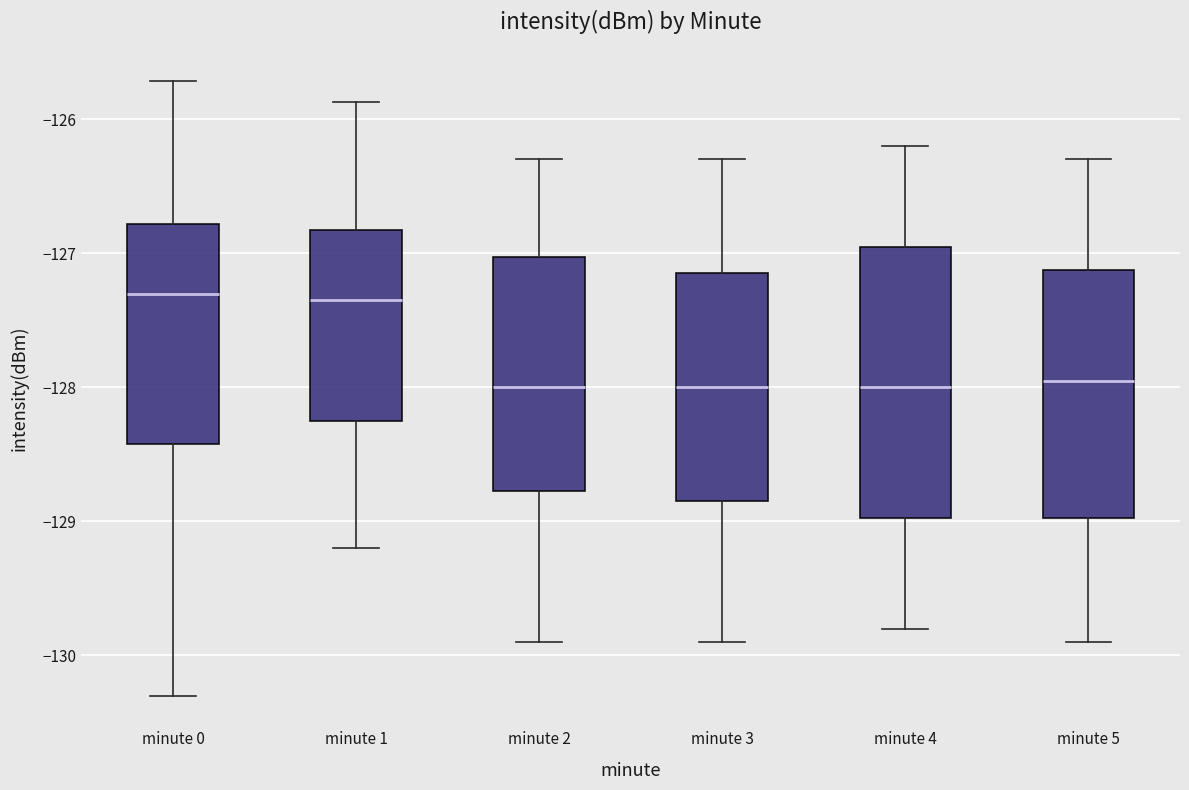

Comparing the boxes themselves (not the whiskers), which one is the tallest?

minute 4